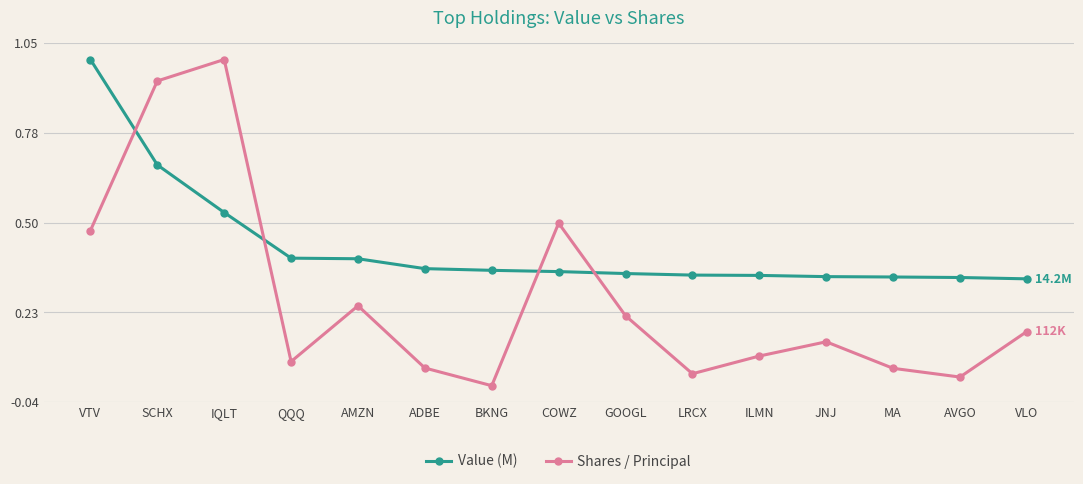

What is the difference between the maximum and second lowest values in the Shares / Principal series?

1.0